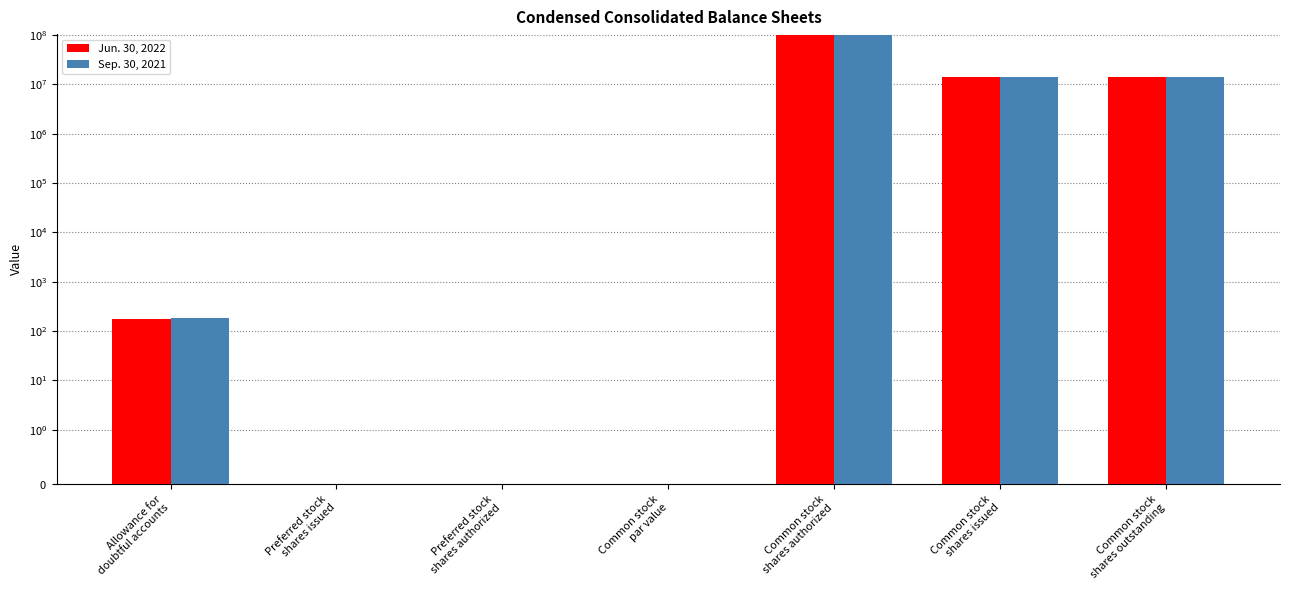

At which label is Sep. 30, 2021 closest to 50000000?

Common stock
shares issued